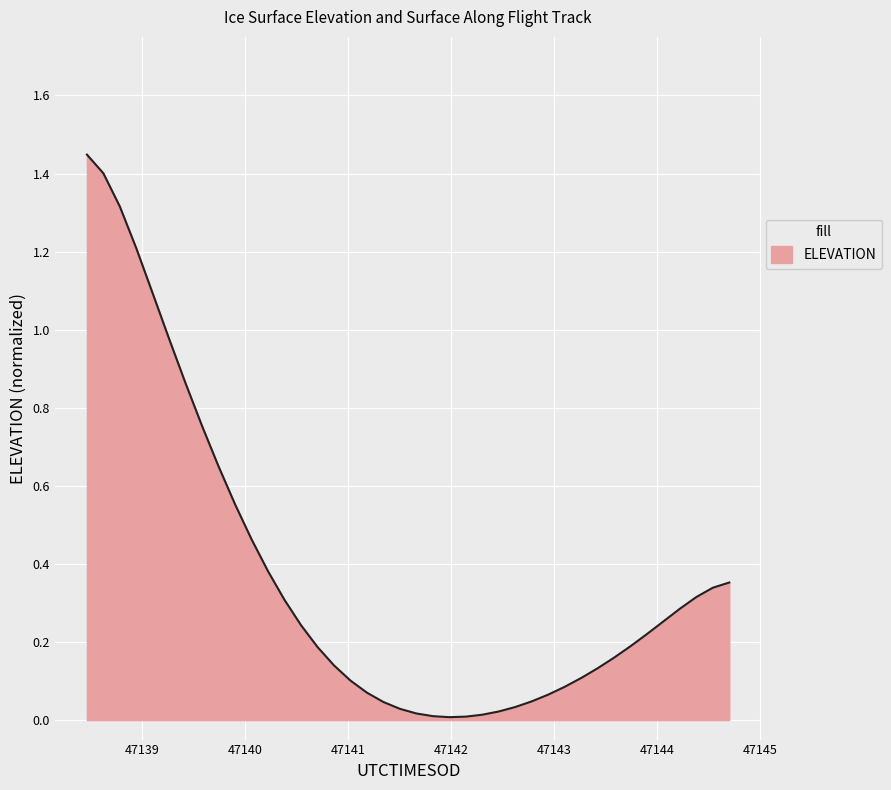

What is the greatest value displayed?

1.4